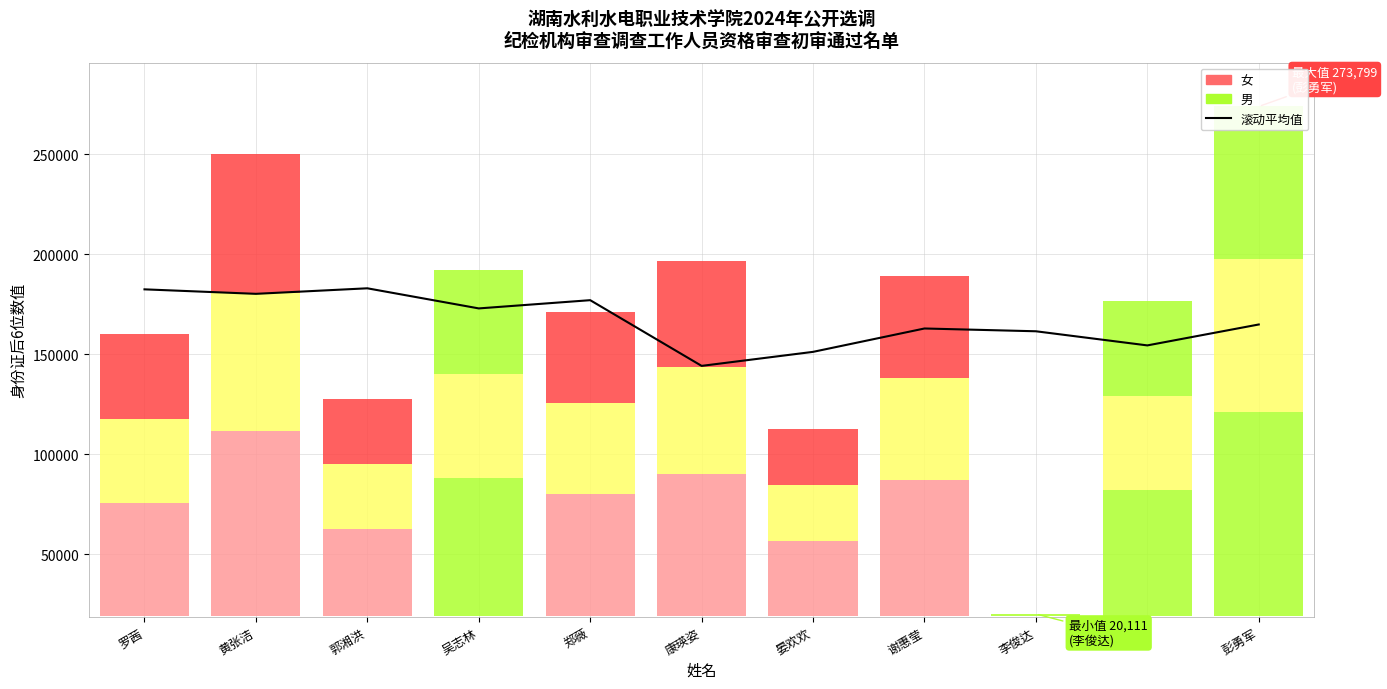

How many lines are shown in the chart?

1